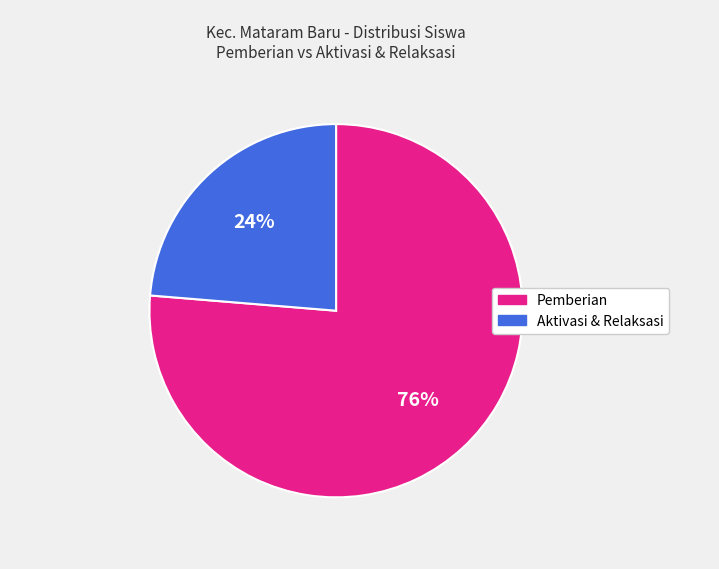

Does any single category account for the majority?

Yes